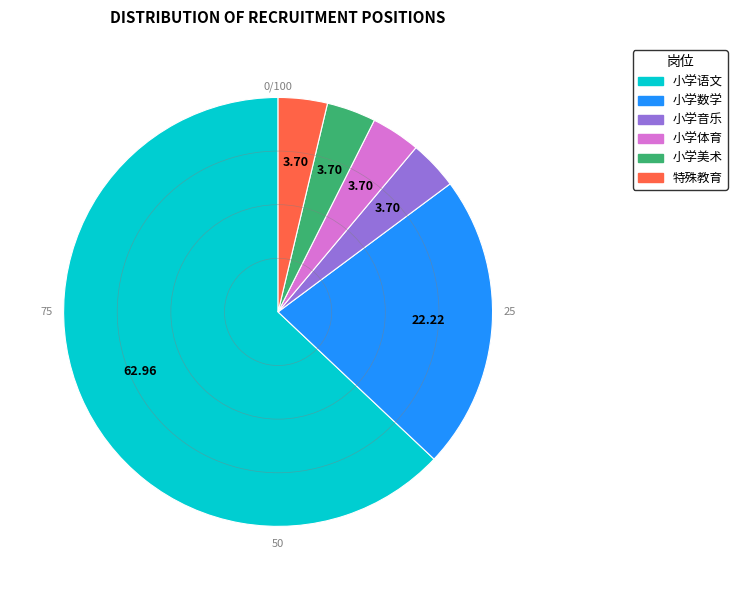

Which slice is the largest?

小学语文